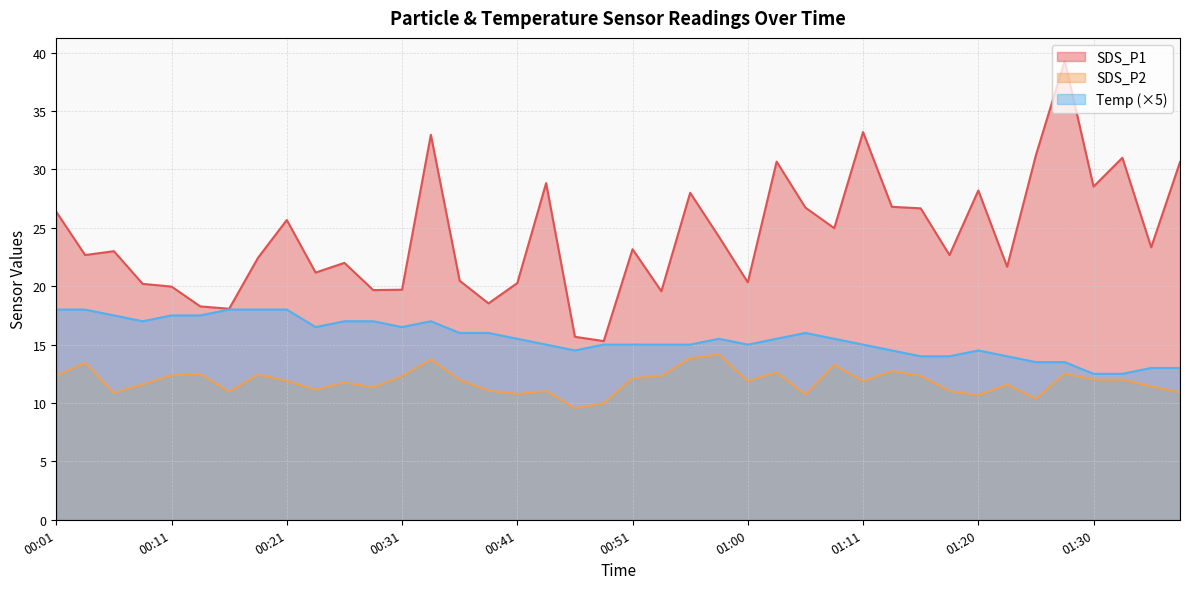

How many interior local valleys does the Temp series have?

5